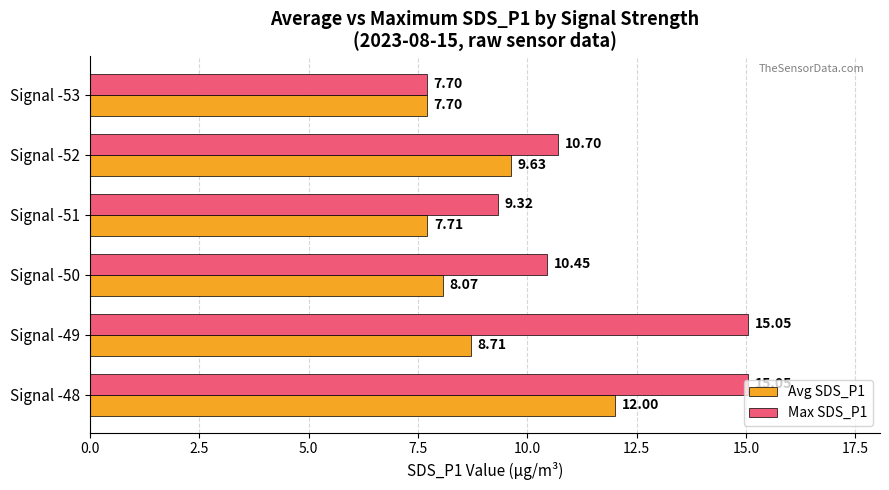

Is the value of Avg SDS_P1 at Signal -50 greater than the value of Max SDS_P1 at Signal -50?

No